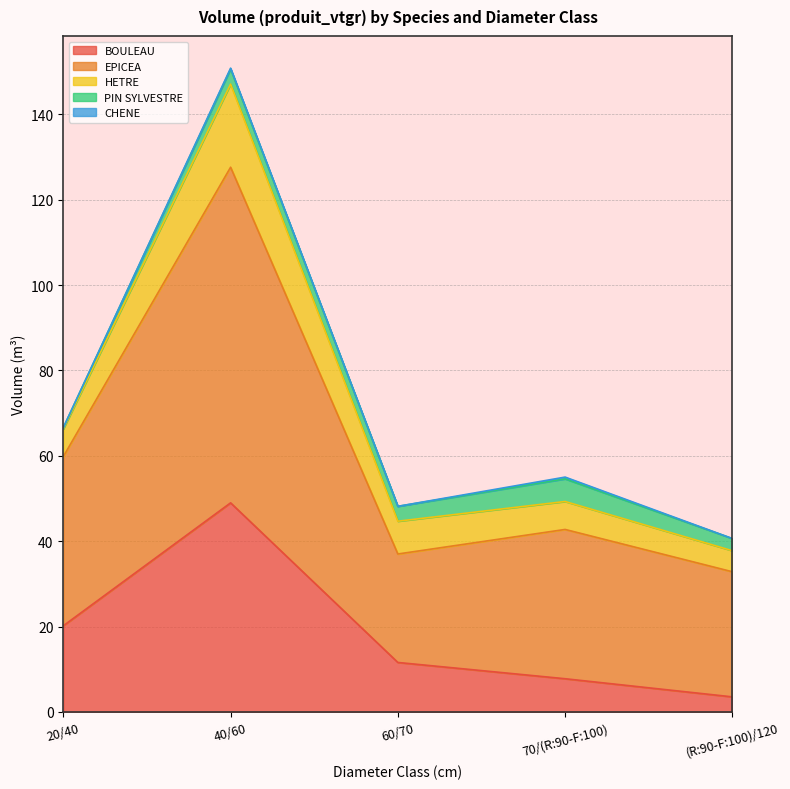

Which series changed the most between 60/70 and 70/(R:90-F:100)?

EPICEA